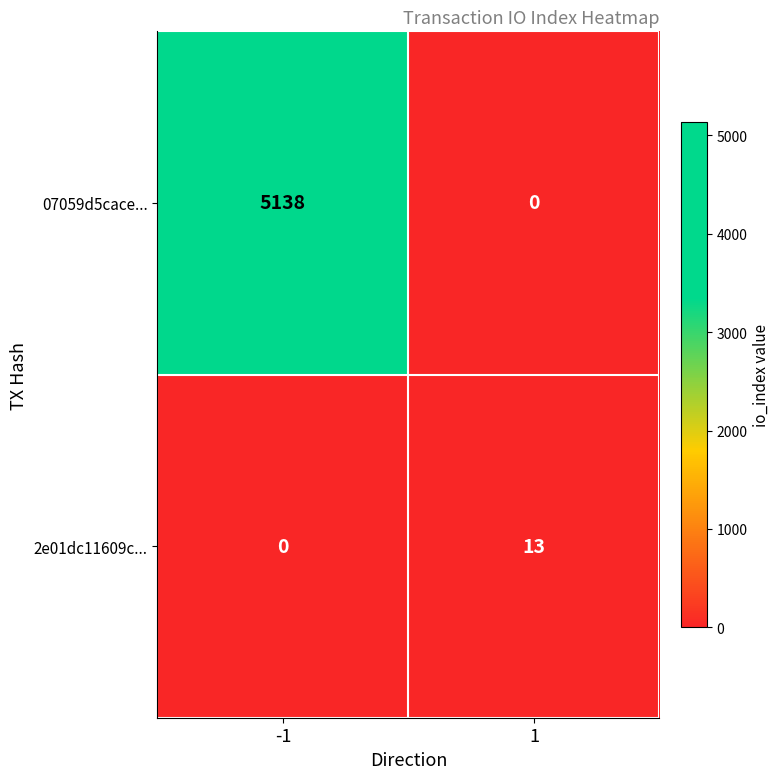

Reading left to right, list all the values displayed in this chart.

07059d5cace...: 5138	0
2e01dc11609c...: 0	13